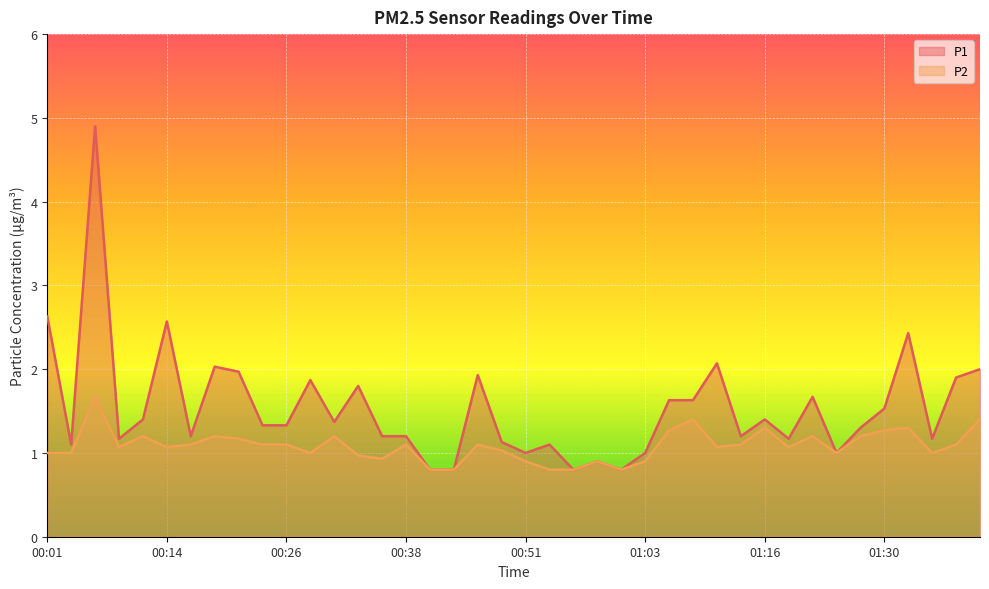

Where is P1 nearest to the value 2?

01:40